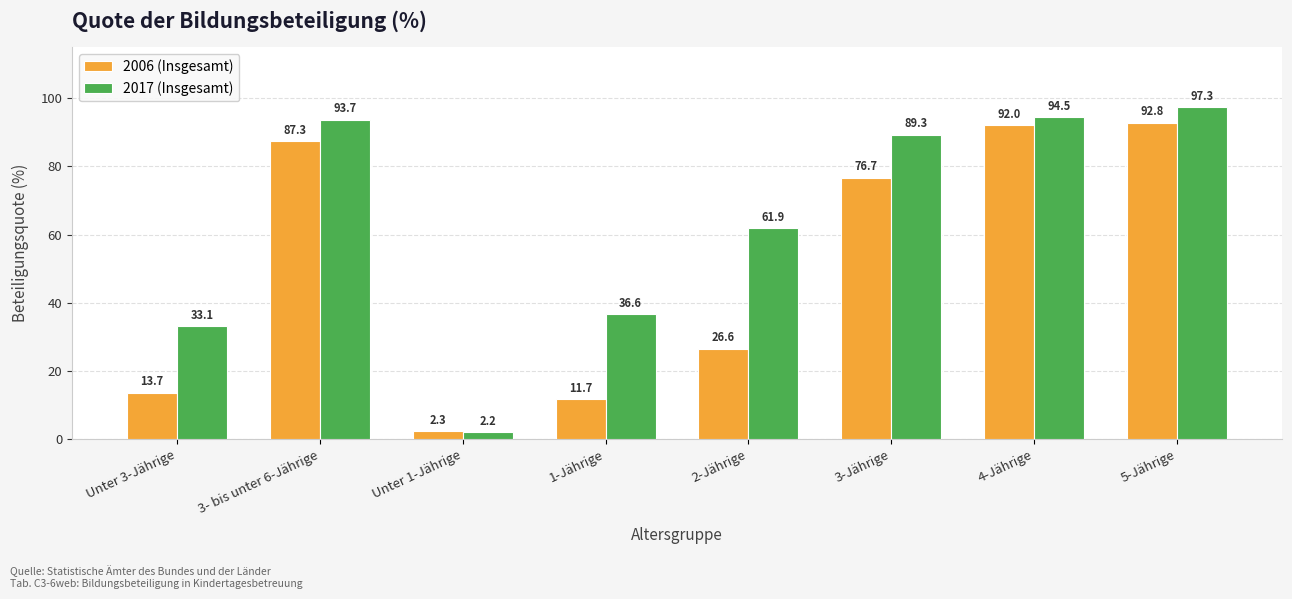

What is the total value across all series at Unter 3-Jährige?

46.8